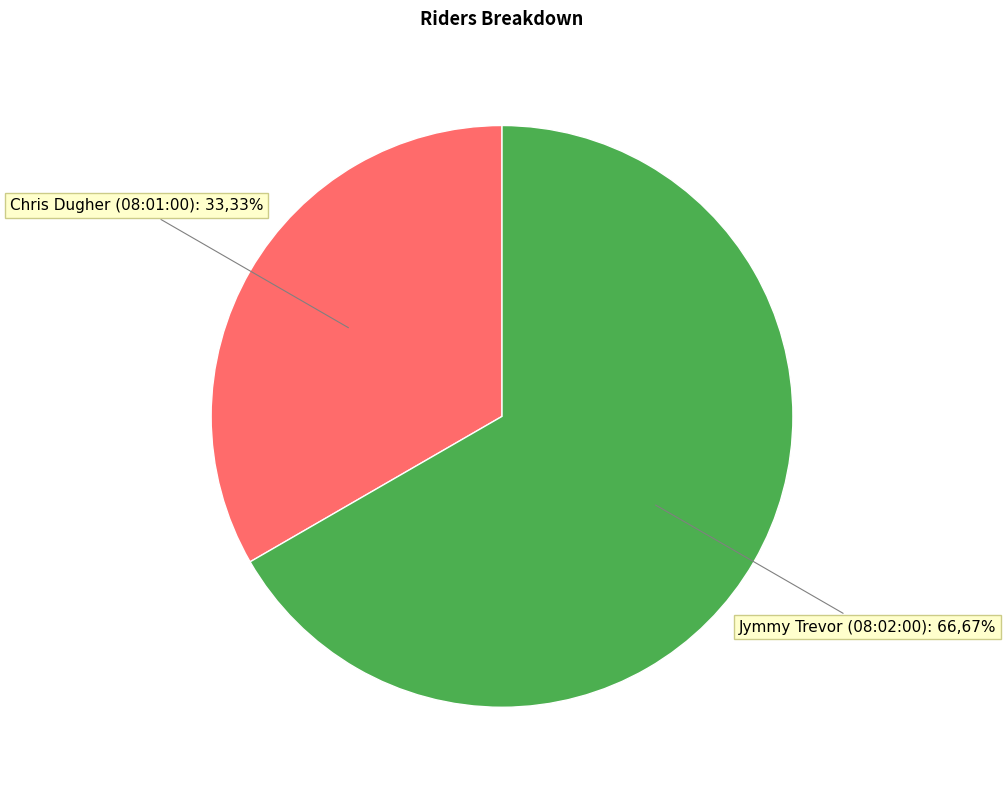

Is there any slice that represents more than half of the pie?

Yes